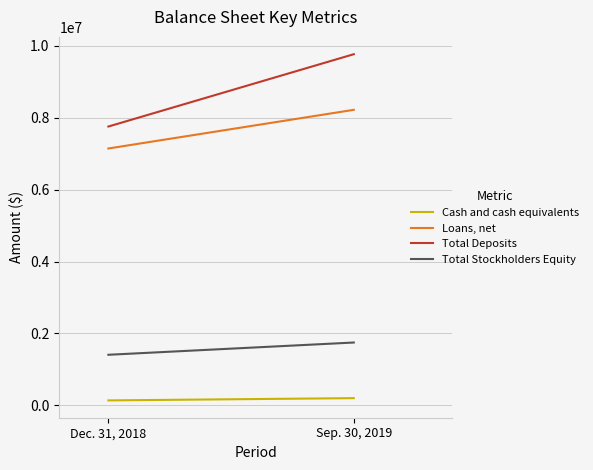

The value of Cash and cash equivalents at Dec. 31, 2018 is 80444. True or false?

False